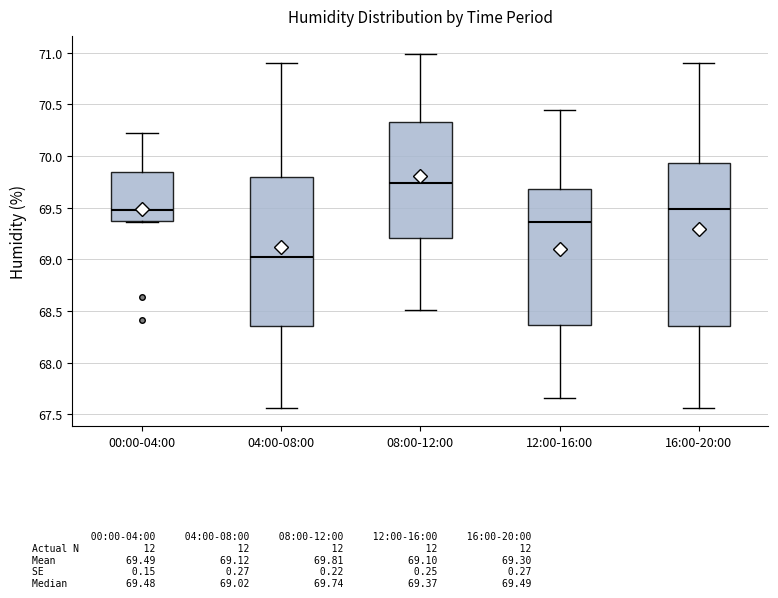

Reading left to right, transcribe this box plot: for each box, give where its median line is, the range the box spans, and where its two whiskers end, as read against the y-axis. The values are not printed on the chart, so give them approximately, as read against the axis.

00:00-04:00: median 69.50, box 69.35 to 69.85, whiskers 69.35 to 70.20
04:00-08:00: median 69.00, box 68.35 to 69.80, whiskers 67.55 to 70.90
08:00-12:00: median 69.75, box 69.20 to 70.35, whiskers 68.50 to 71.00
12:00-16:00: median 69.35, box 68.35 to 69.70, whiskers 67.65 to 70.45
16:00-20:00: median 69.50, box 68.35 to 69.95, whiskers 67.55 to 70.90